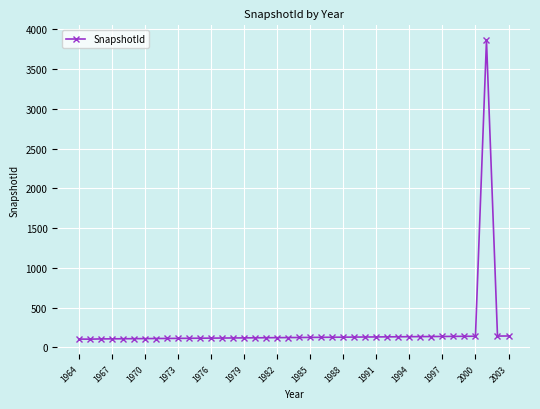

What is the greatest value displayed?

3863